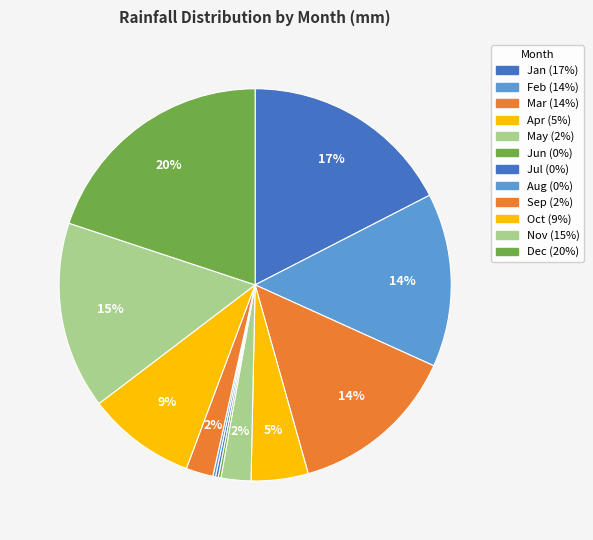

What is the smallest slice in the pie chart?

Jun